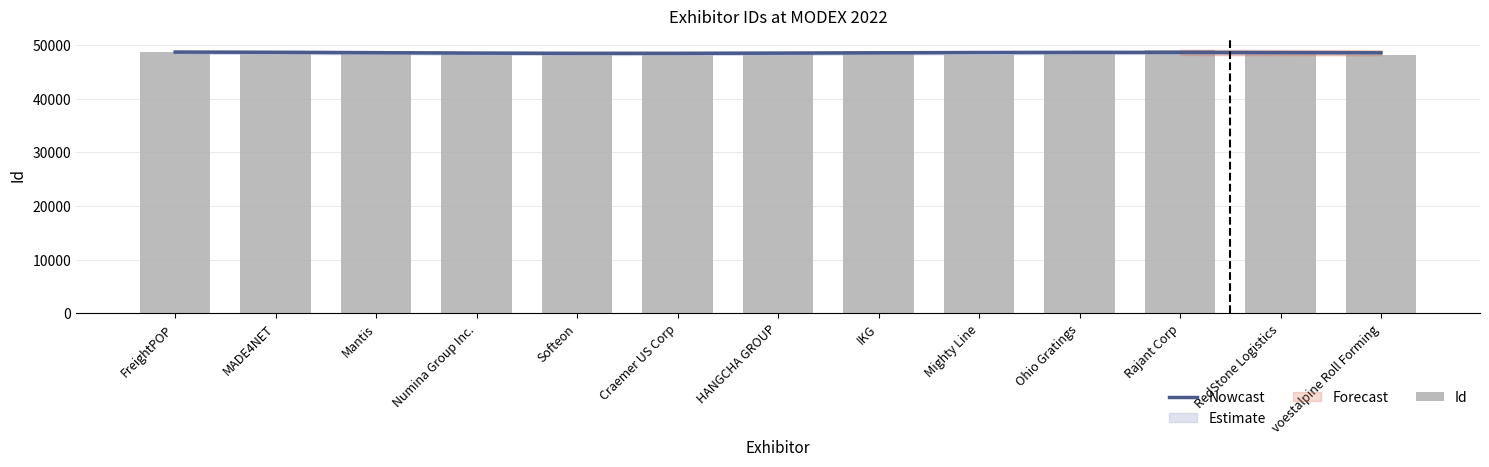

Which series has the largest total across all categories?

Nowcast